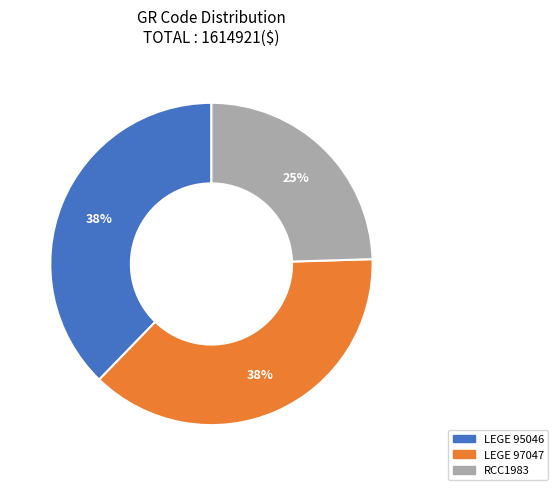

Count the number of slices in the pie.

3